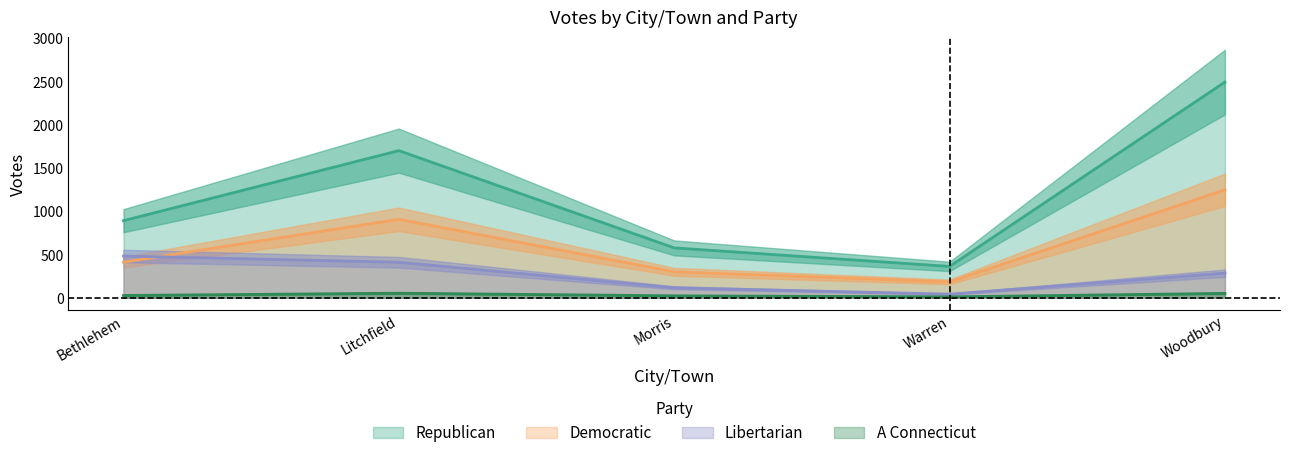

What is the approximate value of A Connecticut at Morris?

22